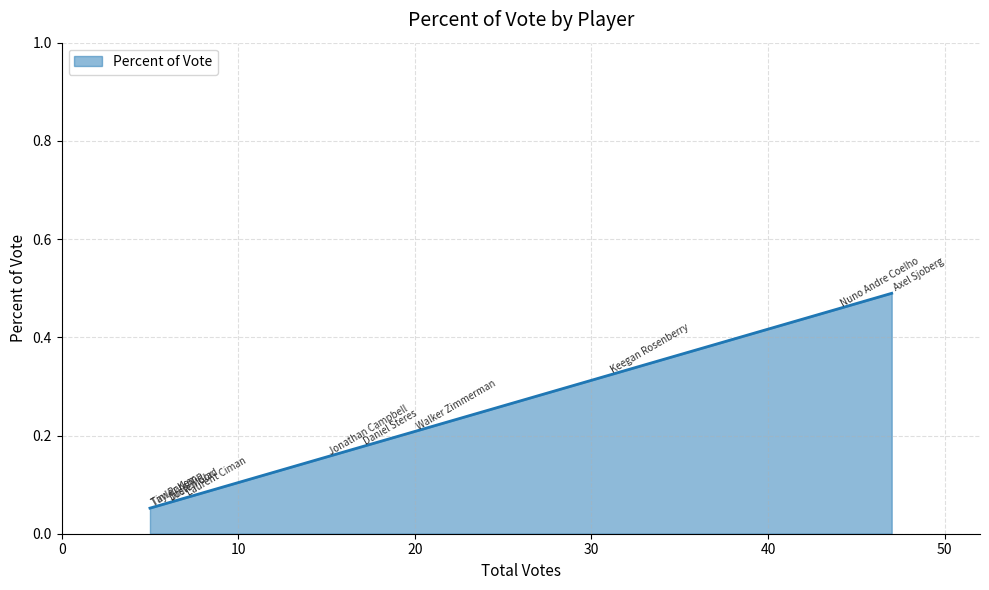

Count the values in the range 0 to 1.

11